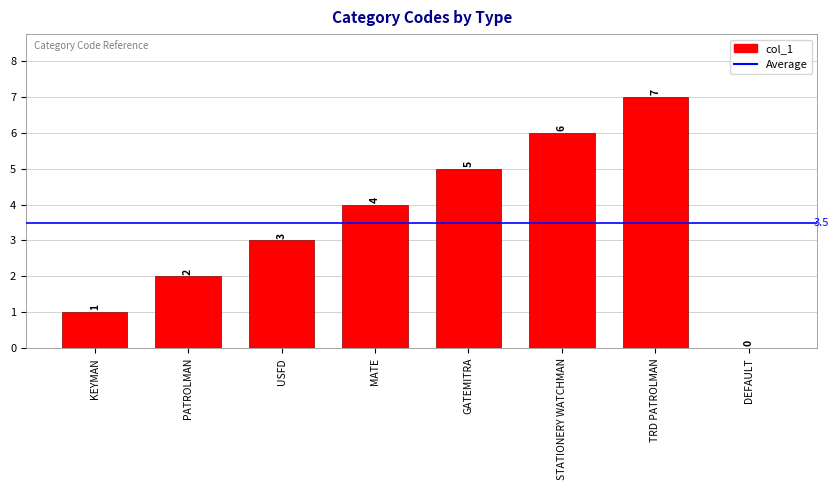

How many values are between 2 and 6?

5